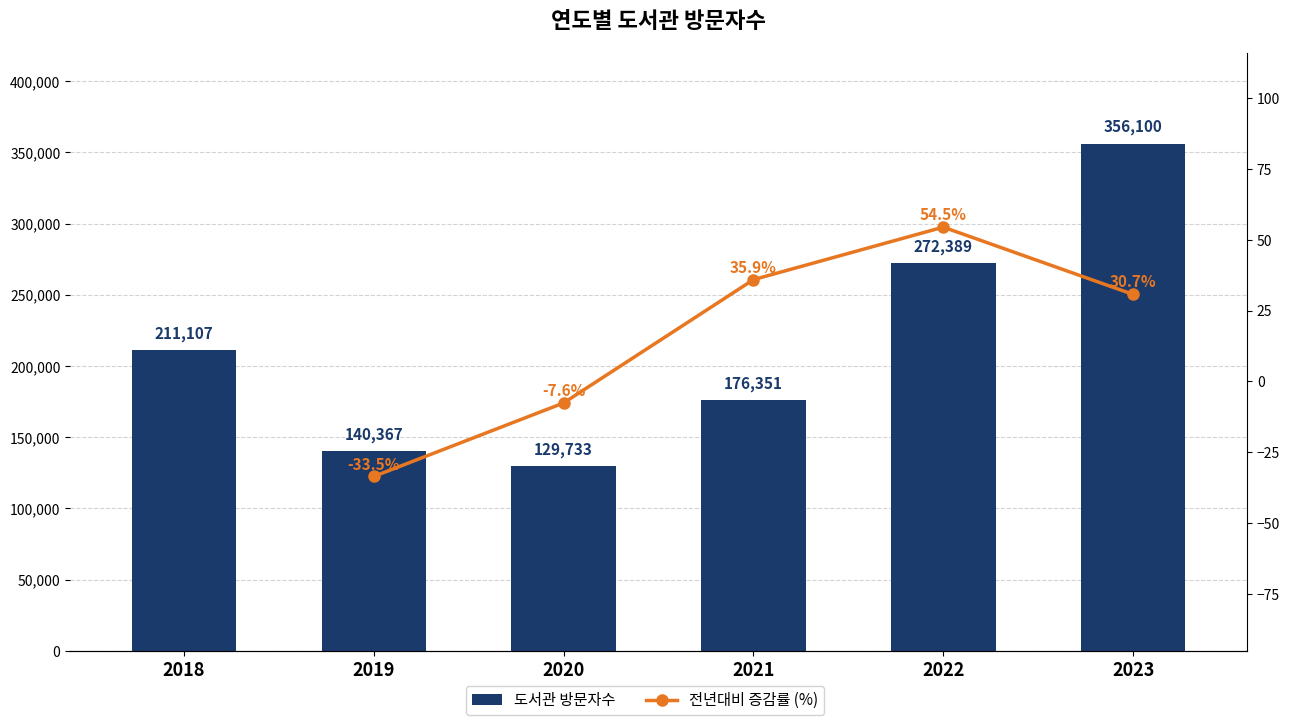

Is it true that the value at 2020 is 129733?

True